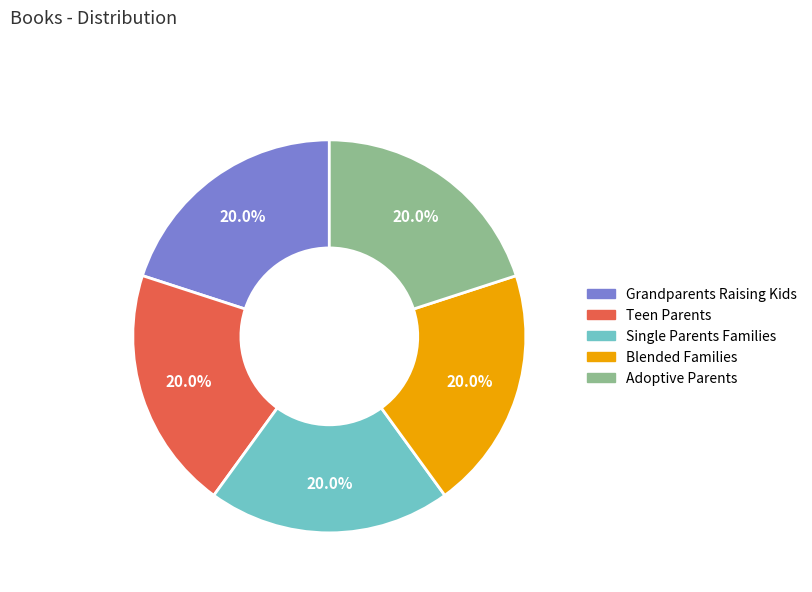

Is there any slice that represents more than half of the pie?

No